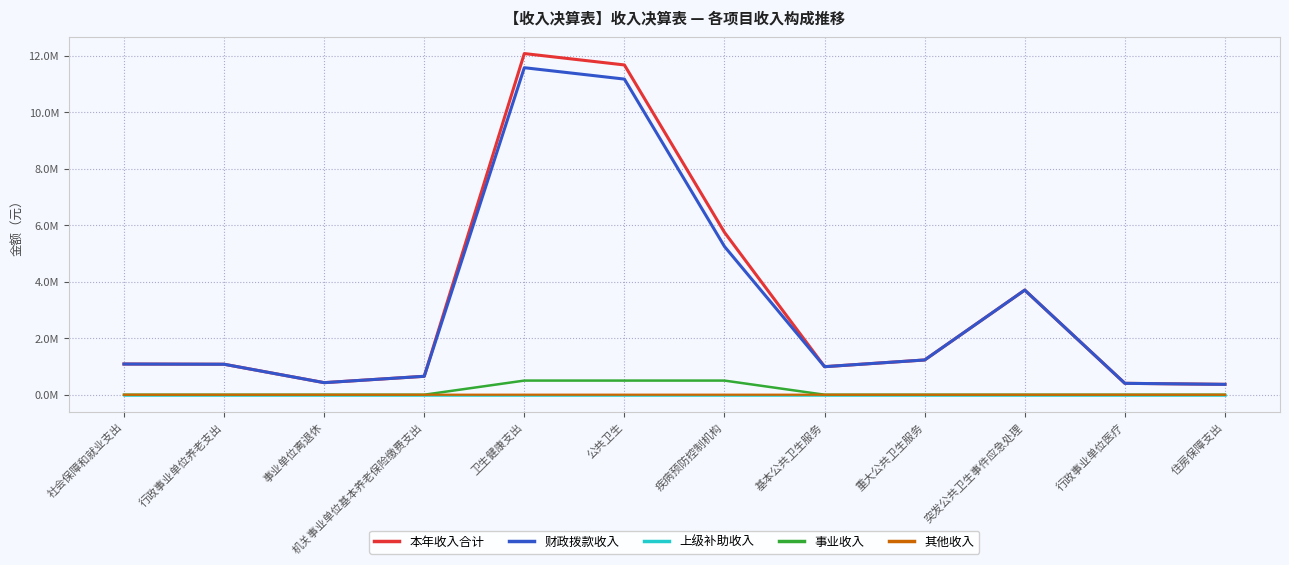

The value of 本年收入合计 at 卫生健康支出 is 12073243.9. True or false?

True